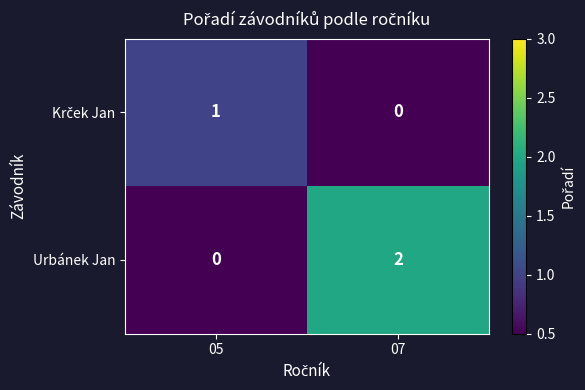

Which series has the largest total across all categories?

Urbánek Jan